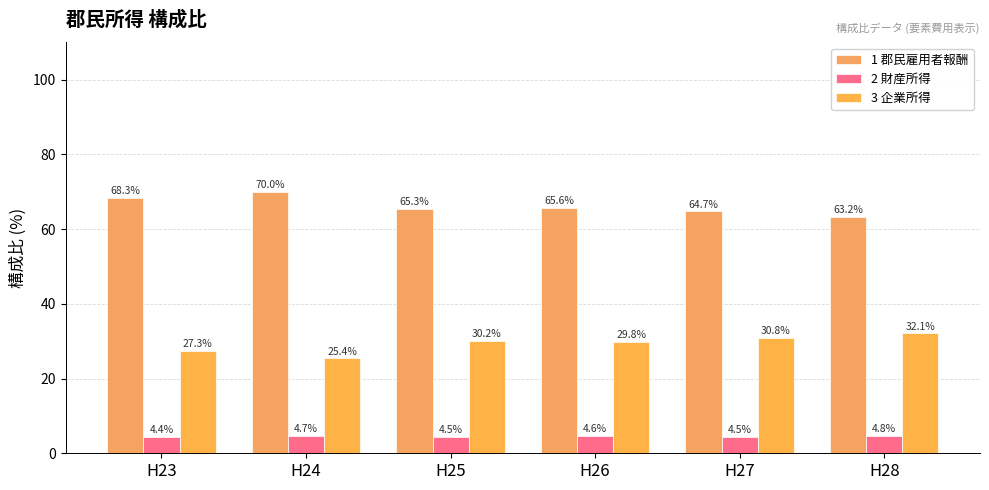

What is the difference between the 2 財産所得 values at H24 and H25?

0.2